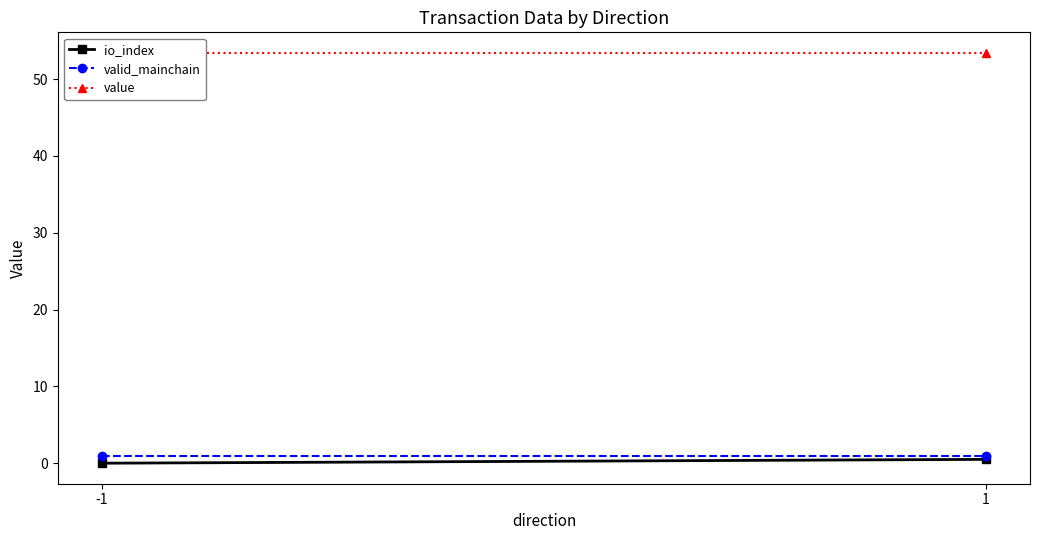

Which series has the widest spread of values?

io_index